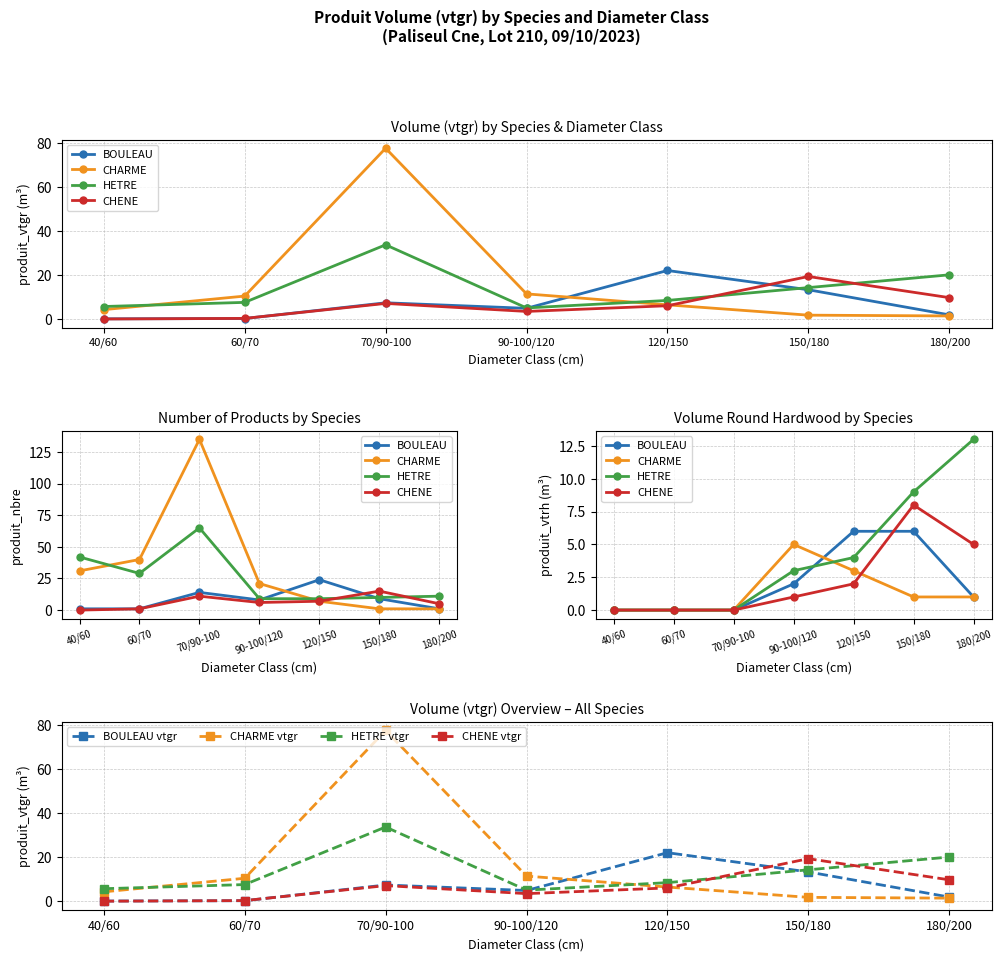

After their last crossing, which series has the higher values: HETRE or BOULEAU?

HETRE